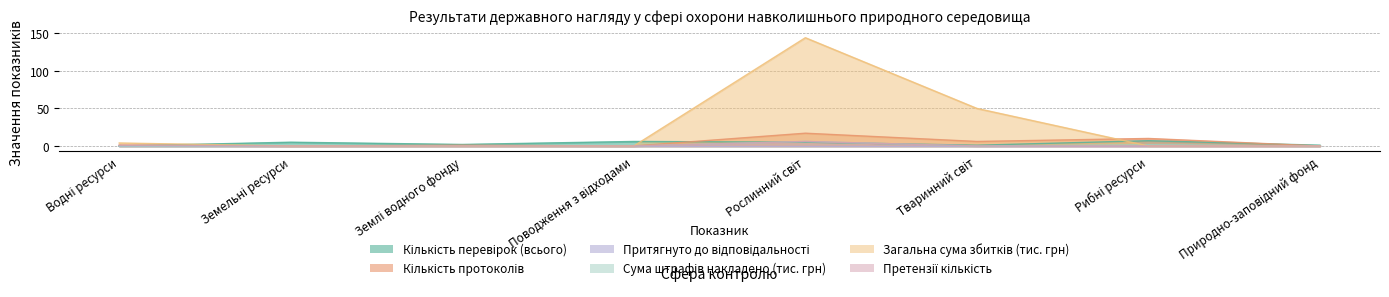

The Кількість протоколів series shows -11.7 at Природно-заповідний фонд. True or false?

False